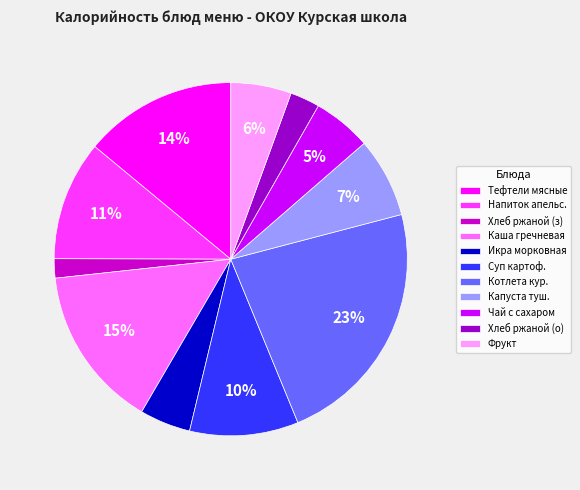

Is there a majority slice in this chart?

No